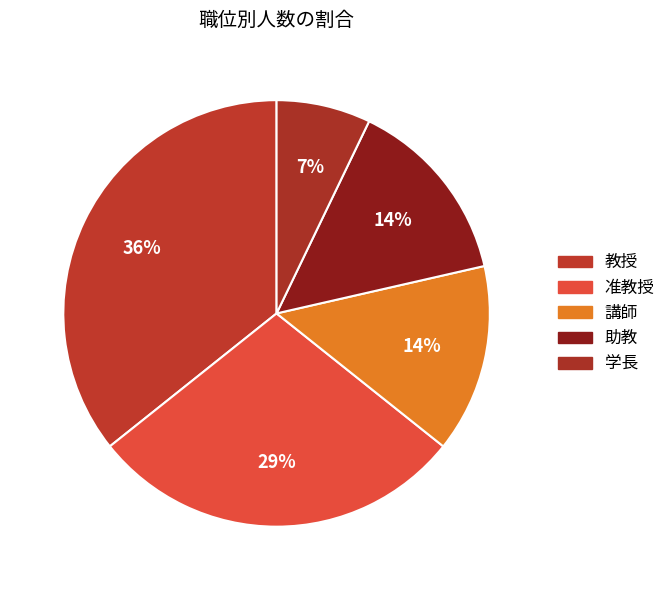

To the nearest percent, what portion does 助教 represent?

14%